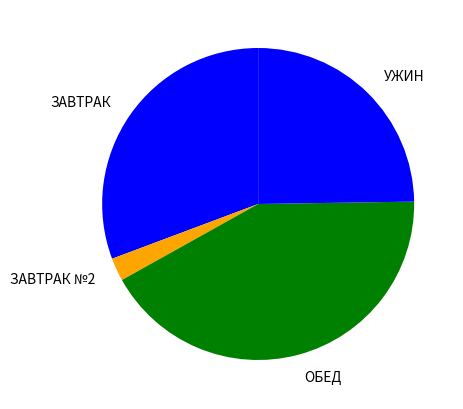

Approximately how many times larger is the value at ЗАВТРАК compared to ЗАВТРАК №2?

12.8